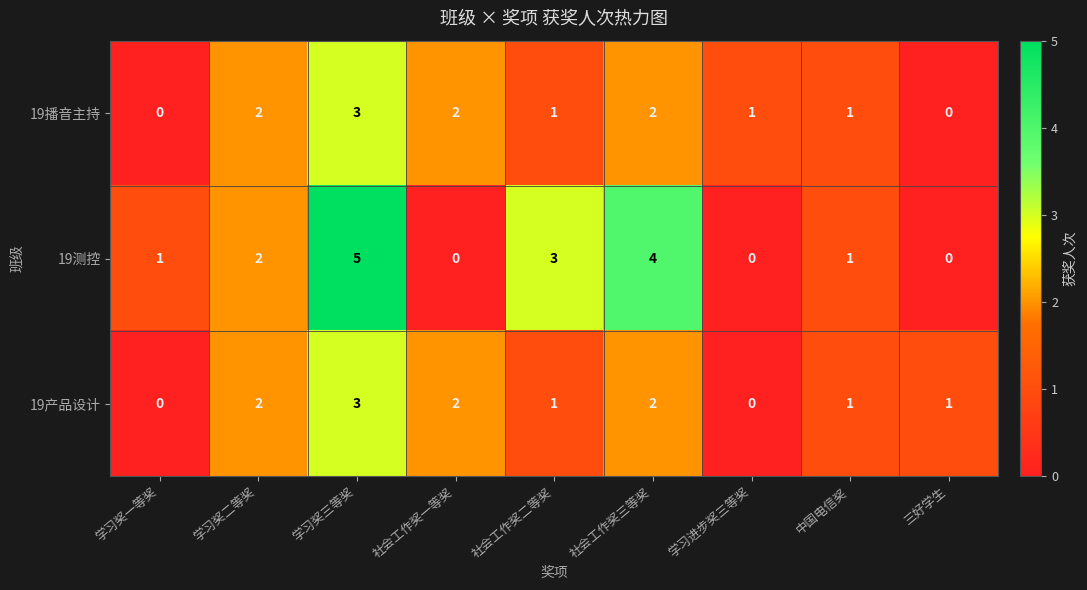

What is the sum of all 19播音主持 values?

12